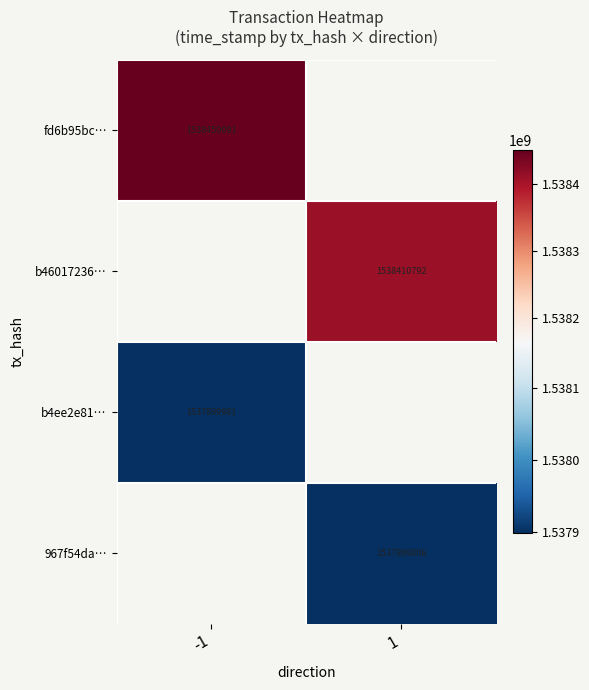

True or false: 967f54da… has a value of 1537899806 at 1.

True